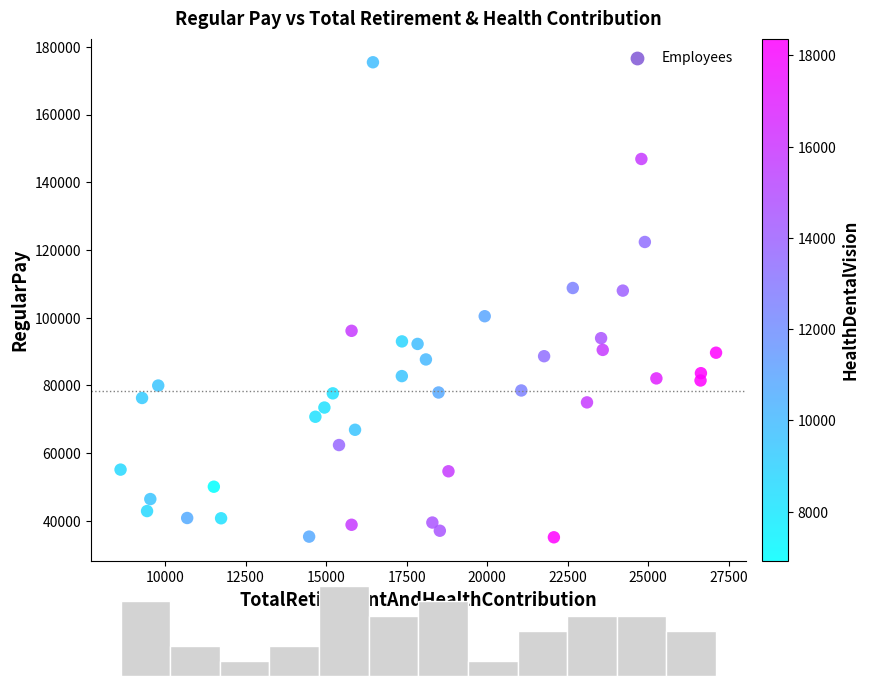

What is the range of X values (max minus min)?

18493